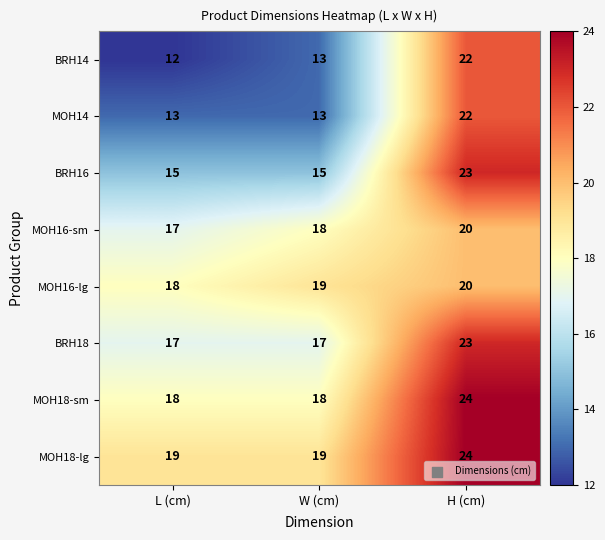

Which series has the largest range (max minus min)?

BRH14